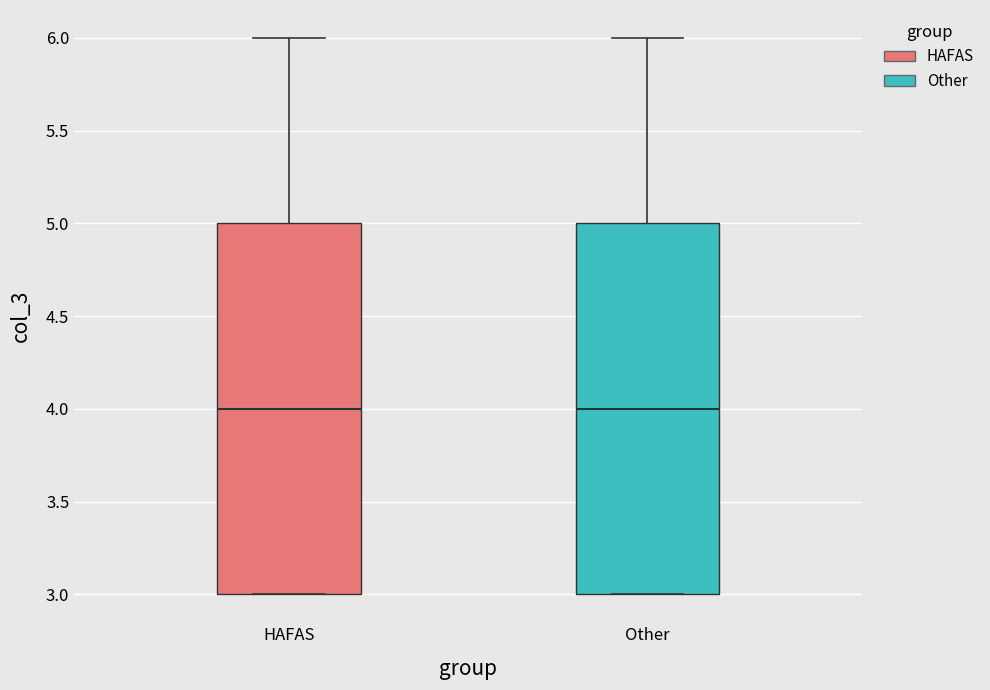

Reading left to right, read every box against the y-axis: the position of its median line, the range the box covers, and the ends of its whiskers. The values are not printed on the chart, so give them approximately, as read against the axis.

HAFAS: median 4, box 3 to 5, whiskers 3 to 6
Other: median 4, box 3 to 5, whiskers 3 to 6